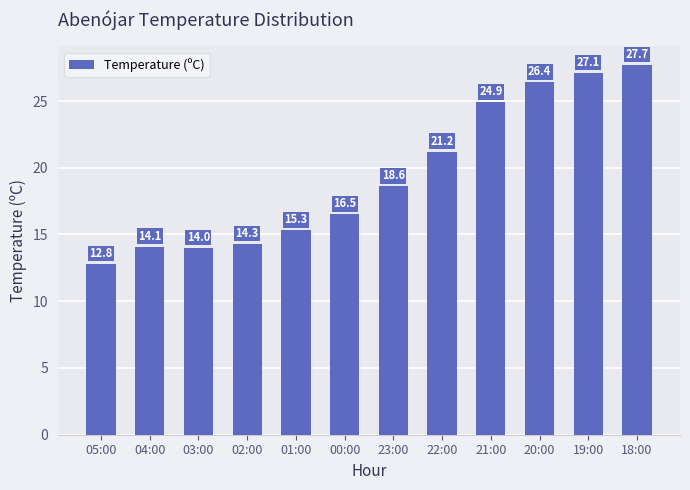

Read the value at 05:00.

12.8